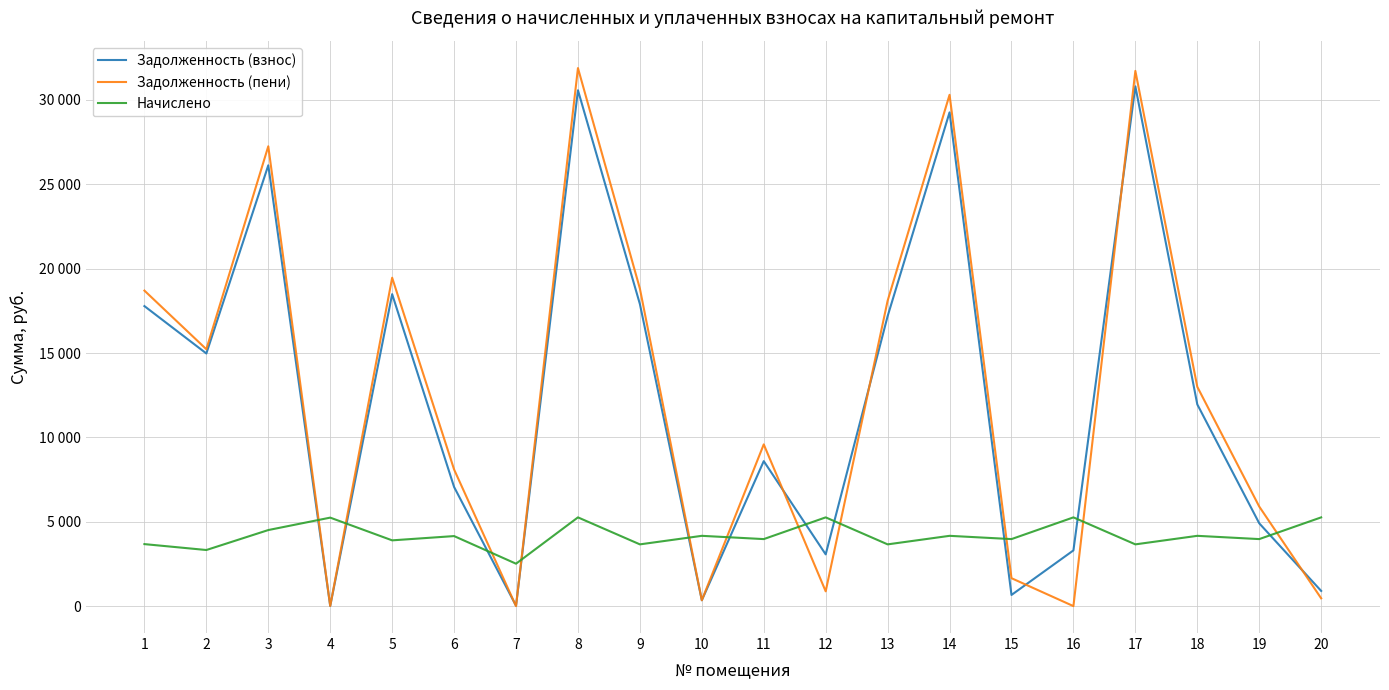

Which series has the widest spread of values?

Задолженность (пени)